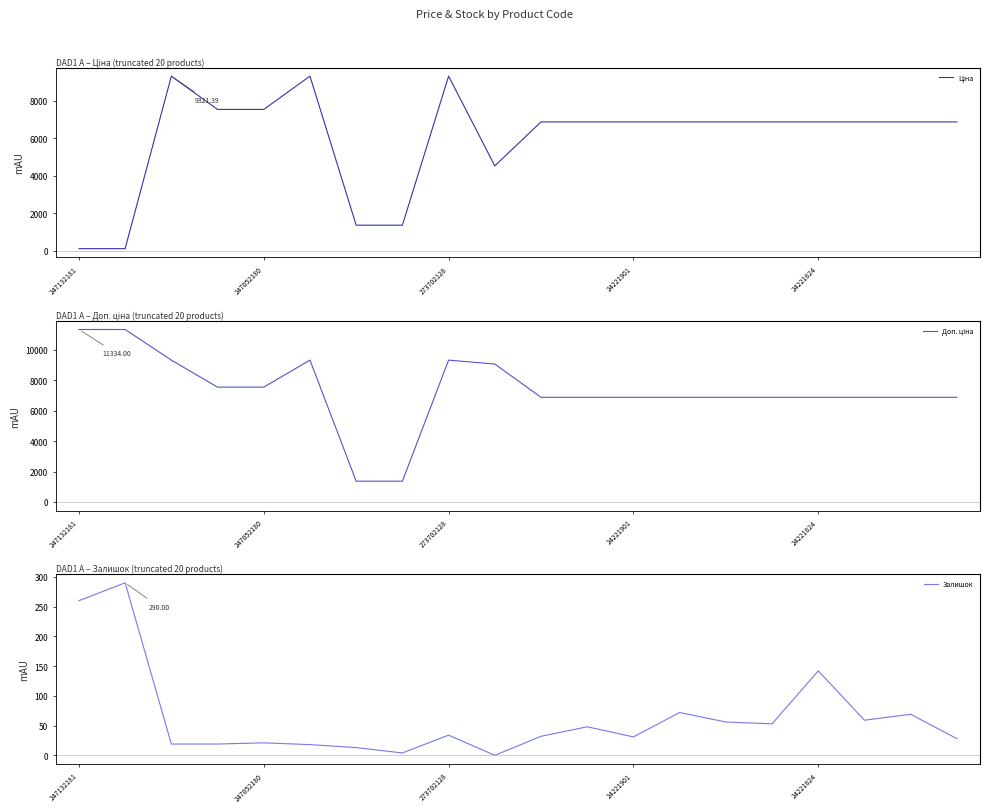

In Залишок, how many points are higher than both neighbors (excluding endpoints)?

7